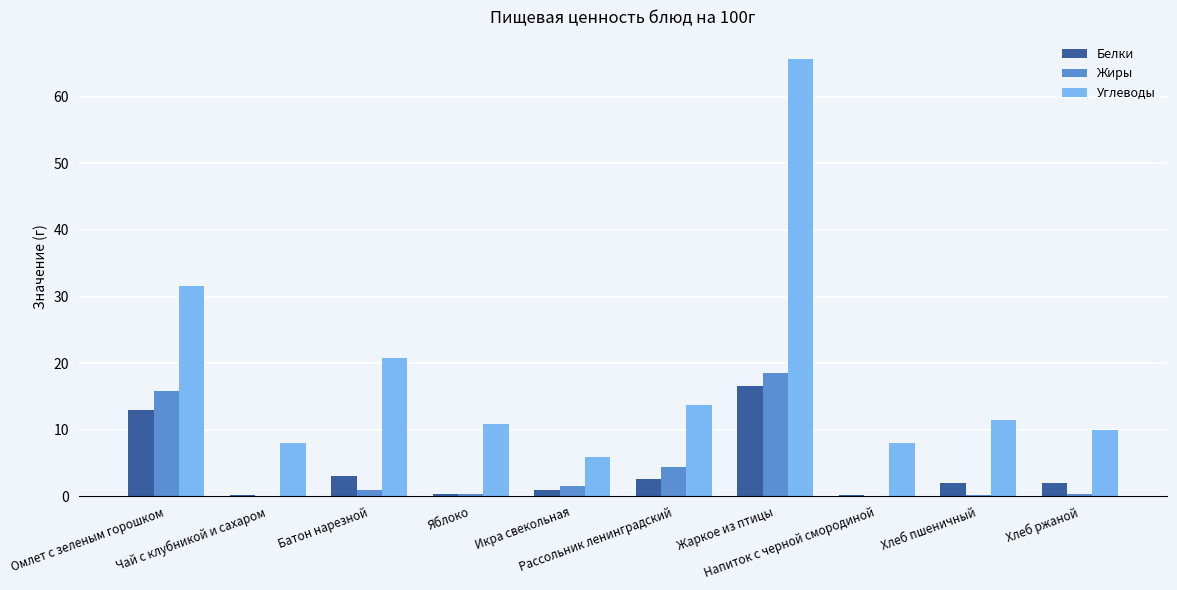

What is the sum of all Белки values?

40.8